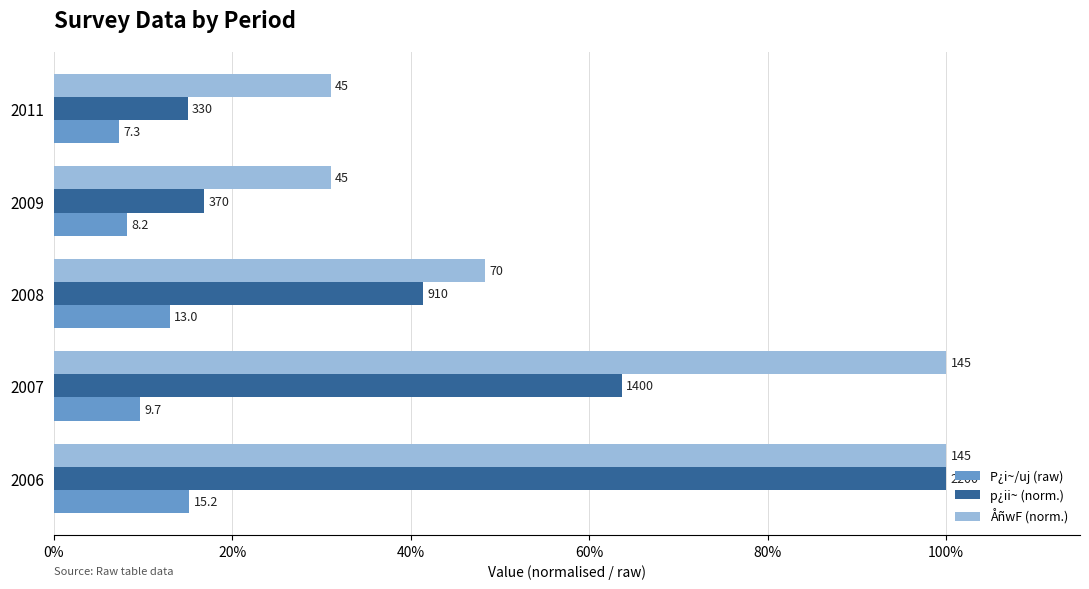

What are all the series names shown in the legend?

P¿i~/uj (raw), p¿ii~ (norm.), ÅñwF (norm.)